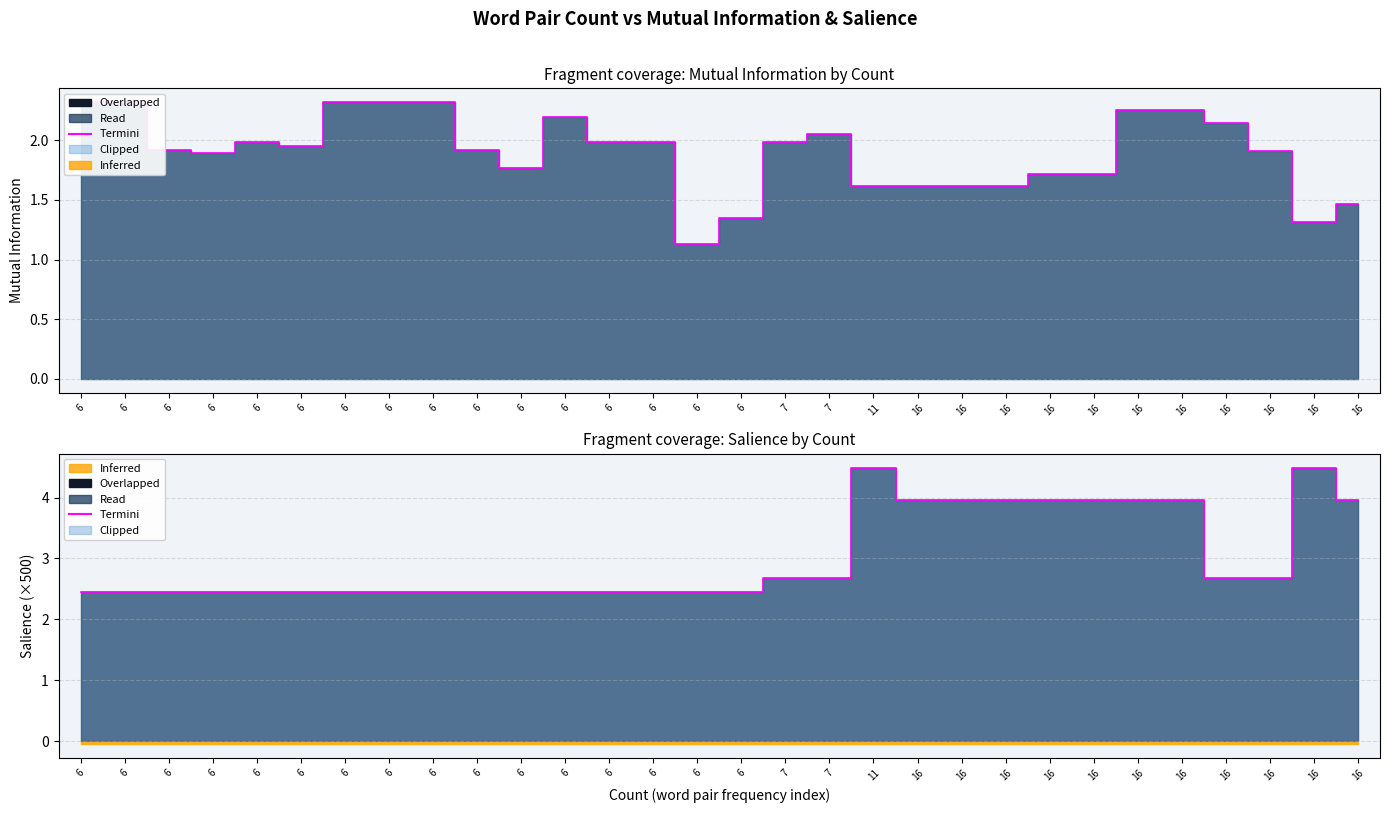

Which has a higher value, 16 or 6?

16